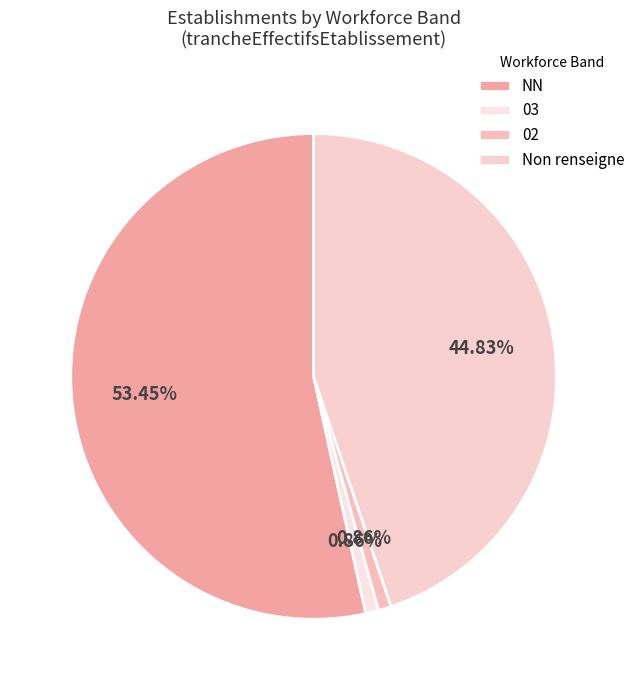

Does NN represent more than half of the total?

Yes